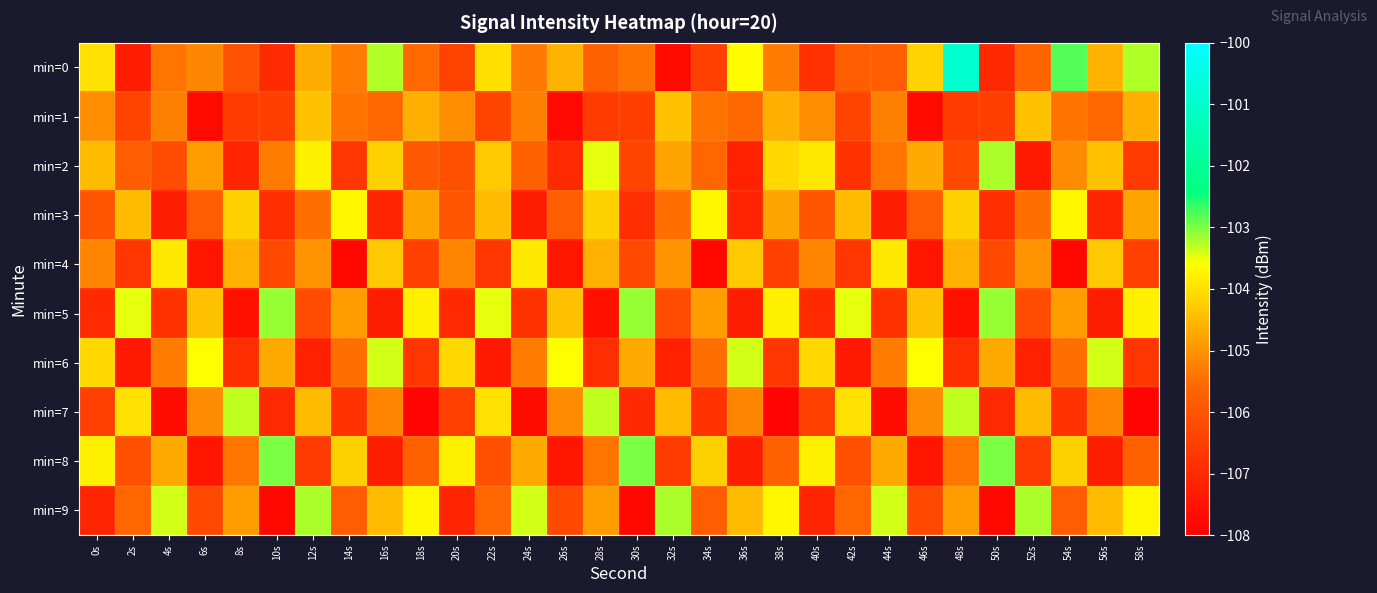

At 0s, list the series in order from largest to smallest.

min=8, min=0, min=6, min=2, min=1, min=4, min=3, min=7, min=5, min=9